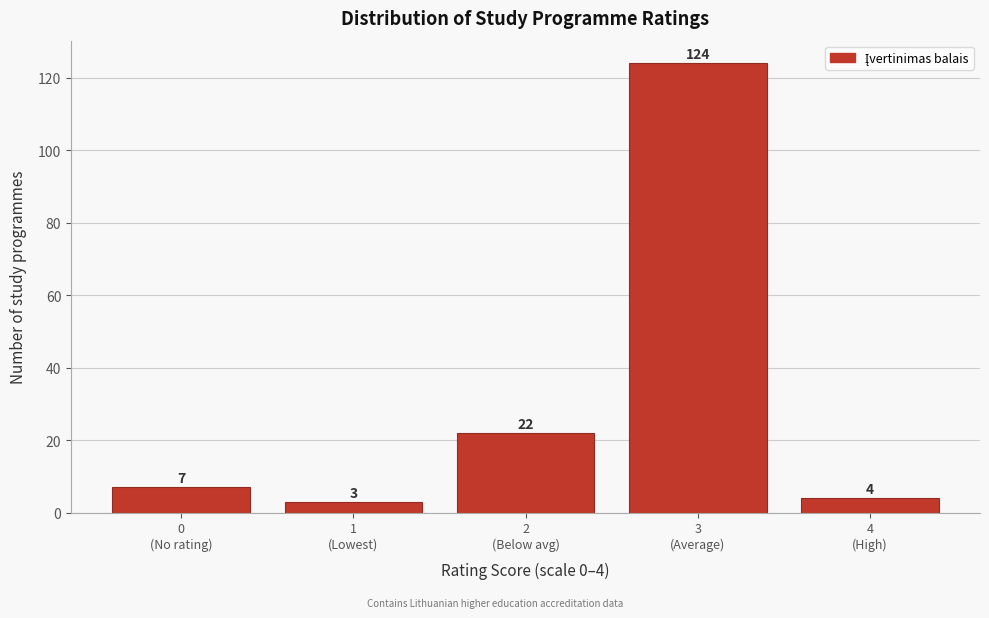

Reading left to right, list all the values displayed in this chart.

7	3	22	124	4